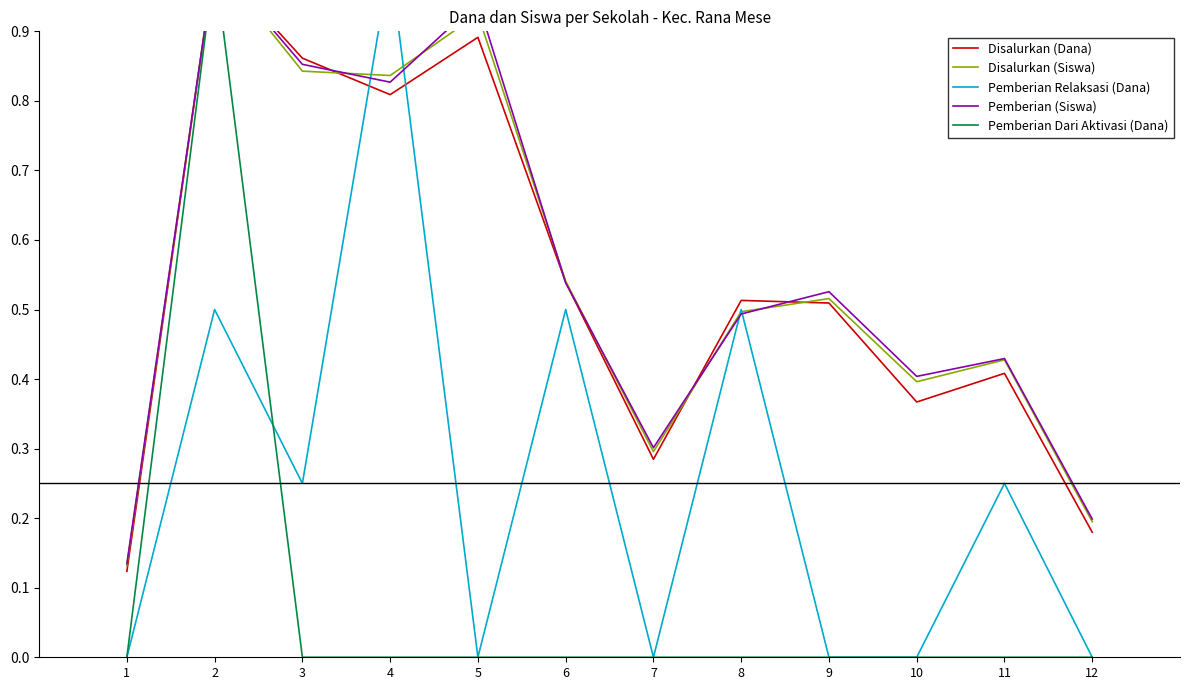

How many positive values does the Pemberian Relaksasi (Dana) series have?

6